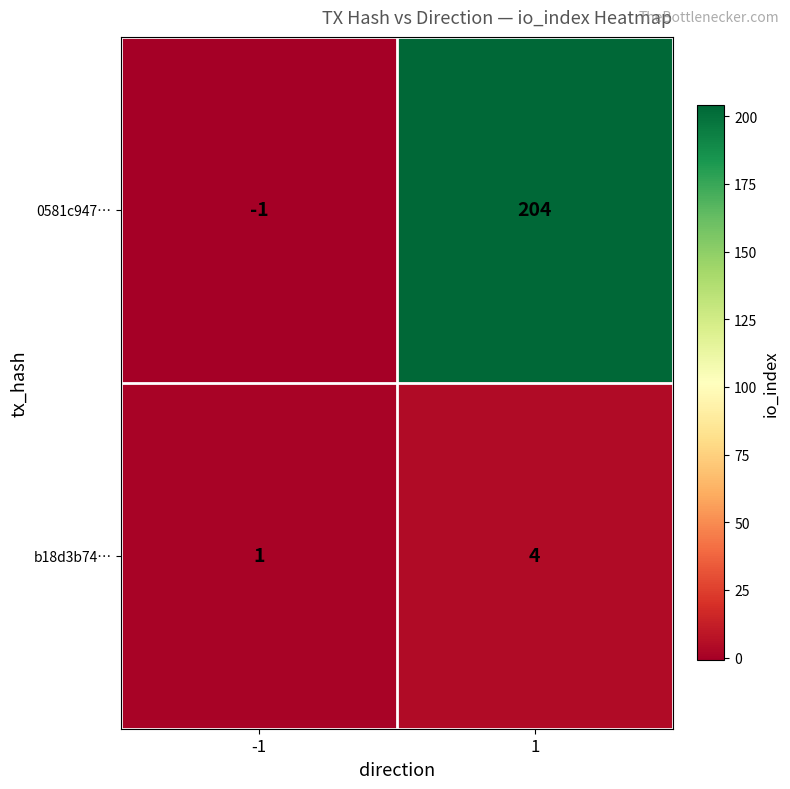

At how many categories does at least one series exceed 82?

1